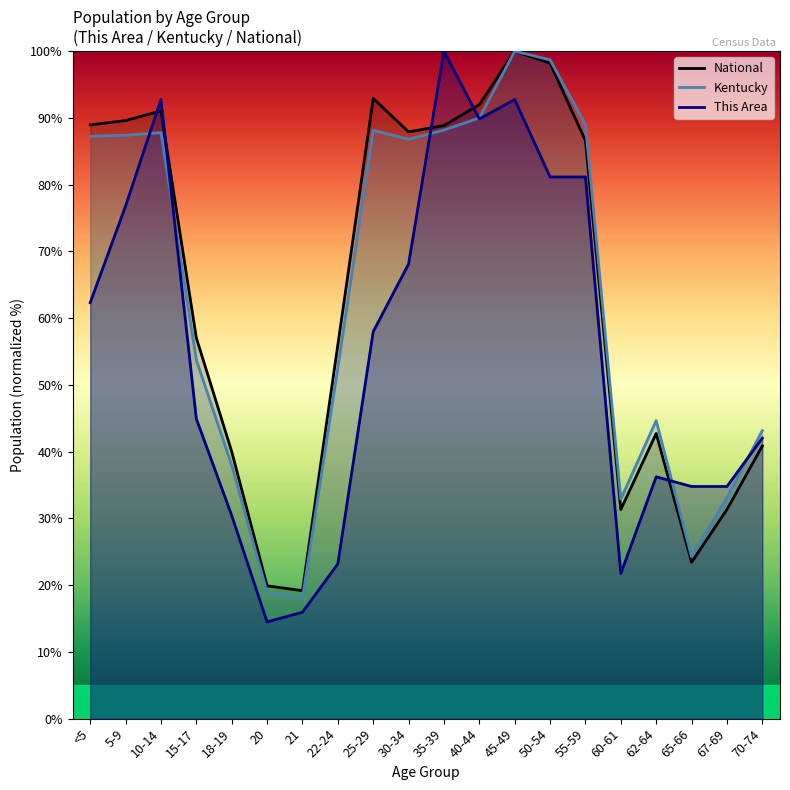

True or false: This Area and Kentucky intersect in this chart.

True